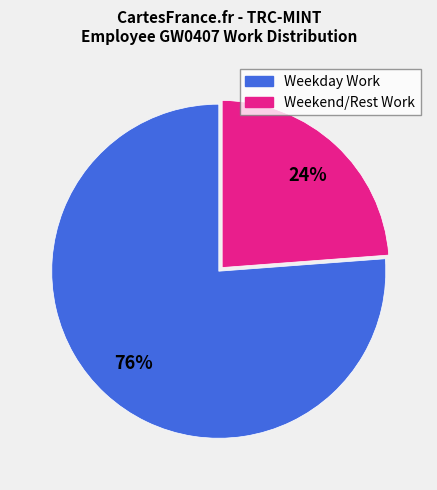

What is the largest slice in the pie chart?

Weekday Work